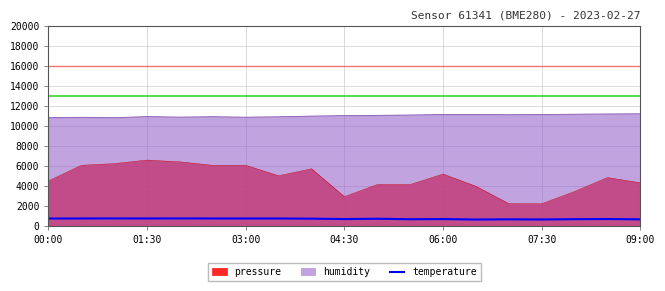

What is the maximum value for humidity?

11238.0